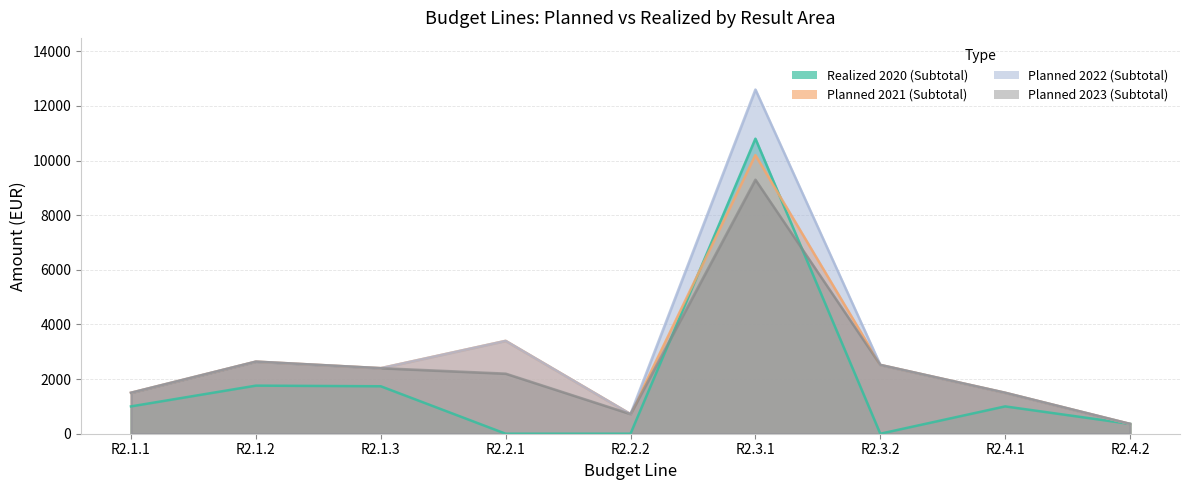

At R2.3.2, list the series in order from largest to smallest.

Planned 2021 (Subtotal), Planned 2022 (Subtotal), Planned 2023 (Subtotal), Realized 2020 (Subtotal)